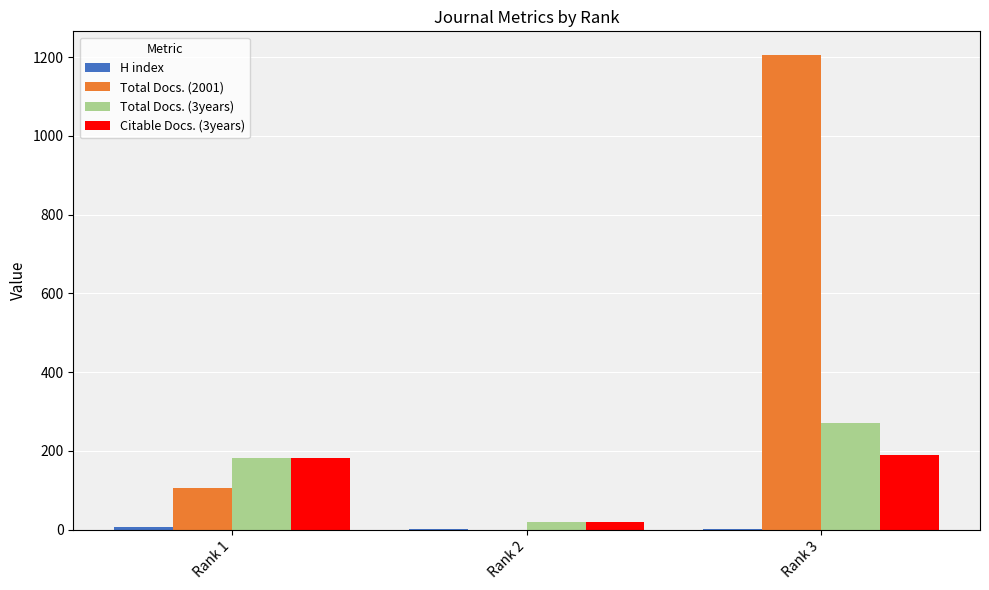

Is the value of Total Docs. (2001) at Rank 1 greater than the value of Citable Docs. (3years) at Rank 1?

No